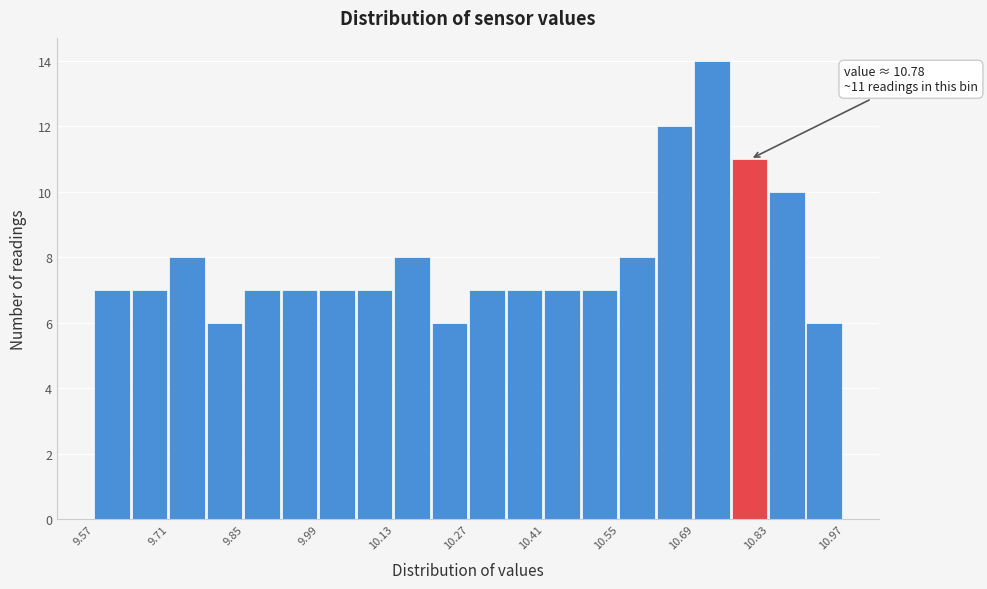

Read against the x-axis, roughly where is the centre of the tallest bar?

10.72